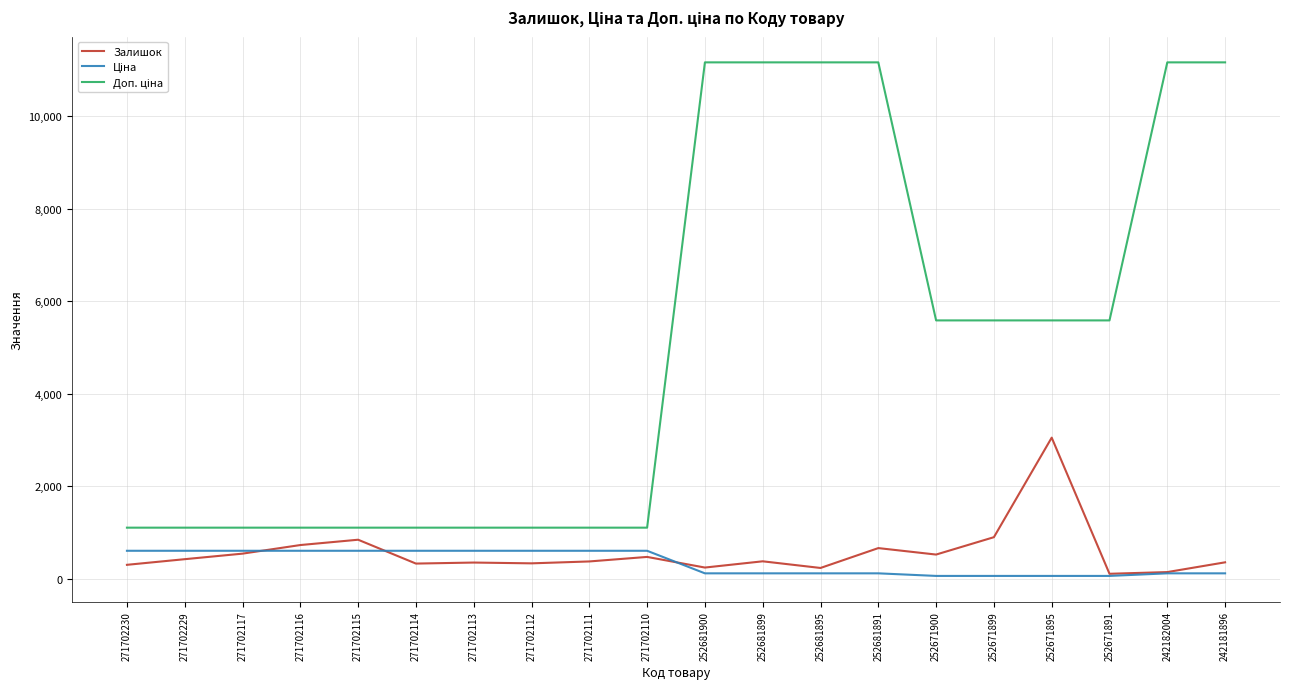

What is the total value across all series at 271702112?

2027.9